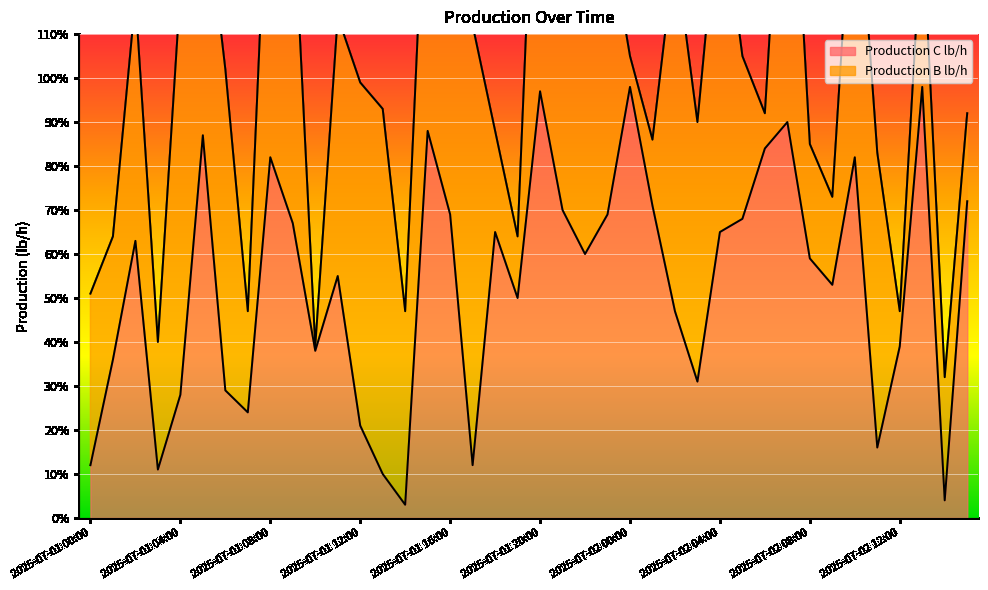

Does the chart display data point markers on the line(s)?

No